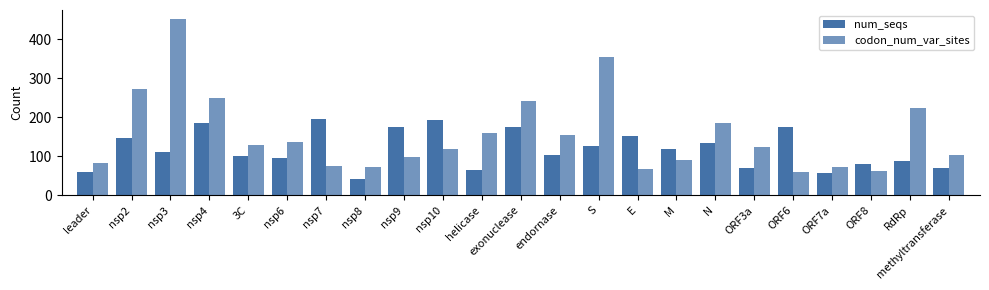

At which label is codon_num_var_sites closest to 256?

nsp4